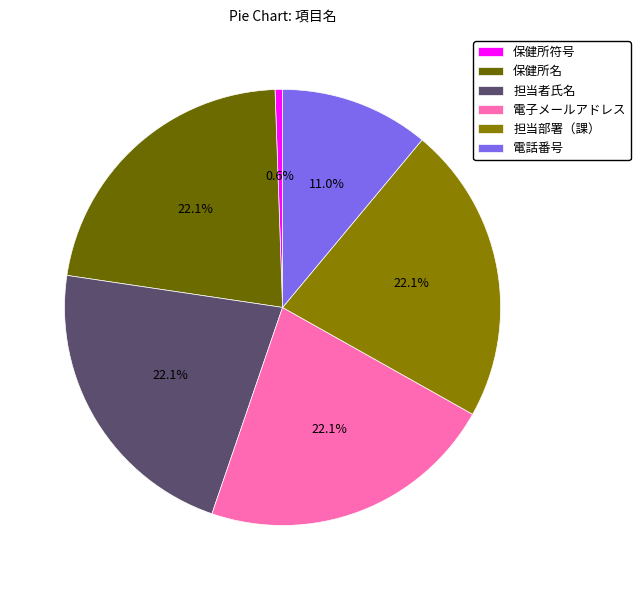

How many segments does this pie chart have?

6